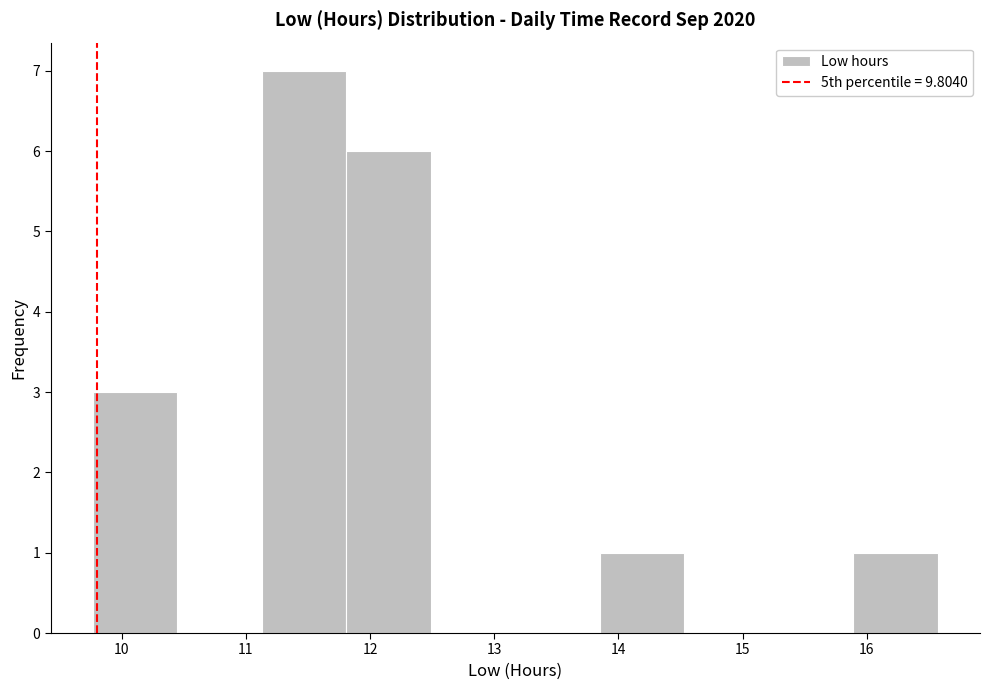

Over which range of the x-axis is the bar tallest?

11.13 to 11.81